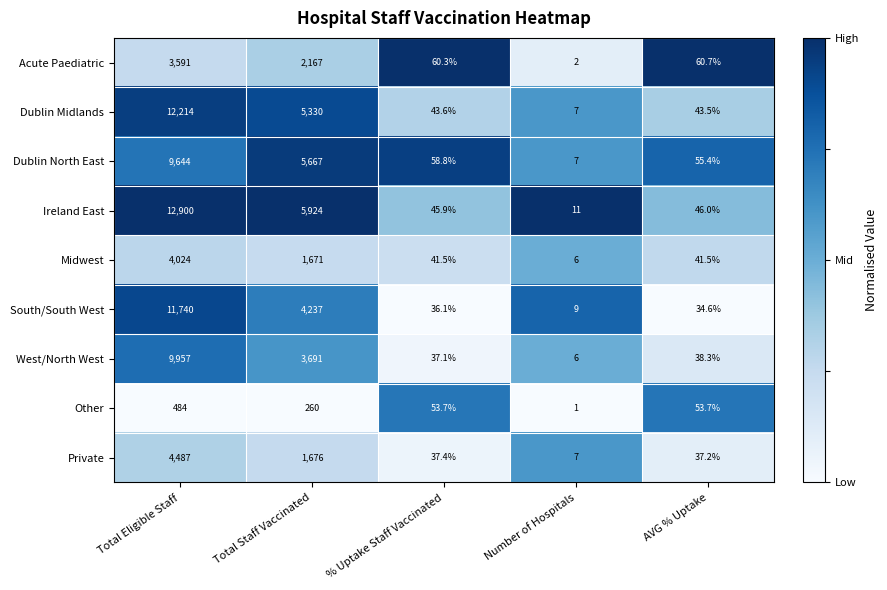

Which series has the largest range (max minus min)?

Ireland East